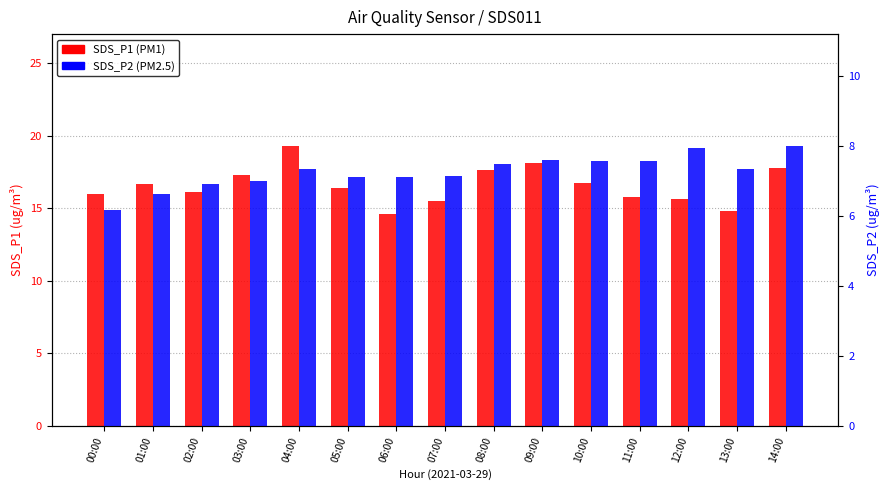

What is the highest value of the SDS_P1 series?

19.3